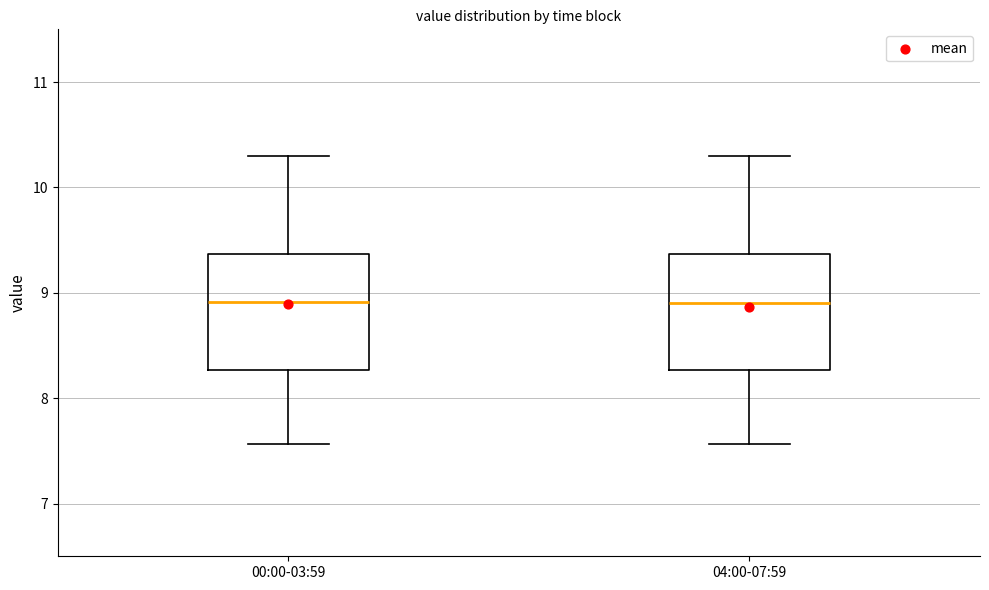

Reading left to right, read every box against the y-axis: the position of its median line, the range the box covers, and the ends of its whiskers. The values are not printed on the chart, so give them approximately, as read against the axis.

00:00-03:59: median 8.9, box 8.3 to 9.4, whiskers 7.6 to 10.3
04:00-07:59: median 8.9, box 8.3 to 9.4, whiskers 7.6 to 10.3